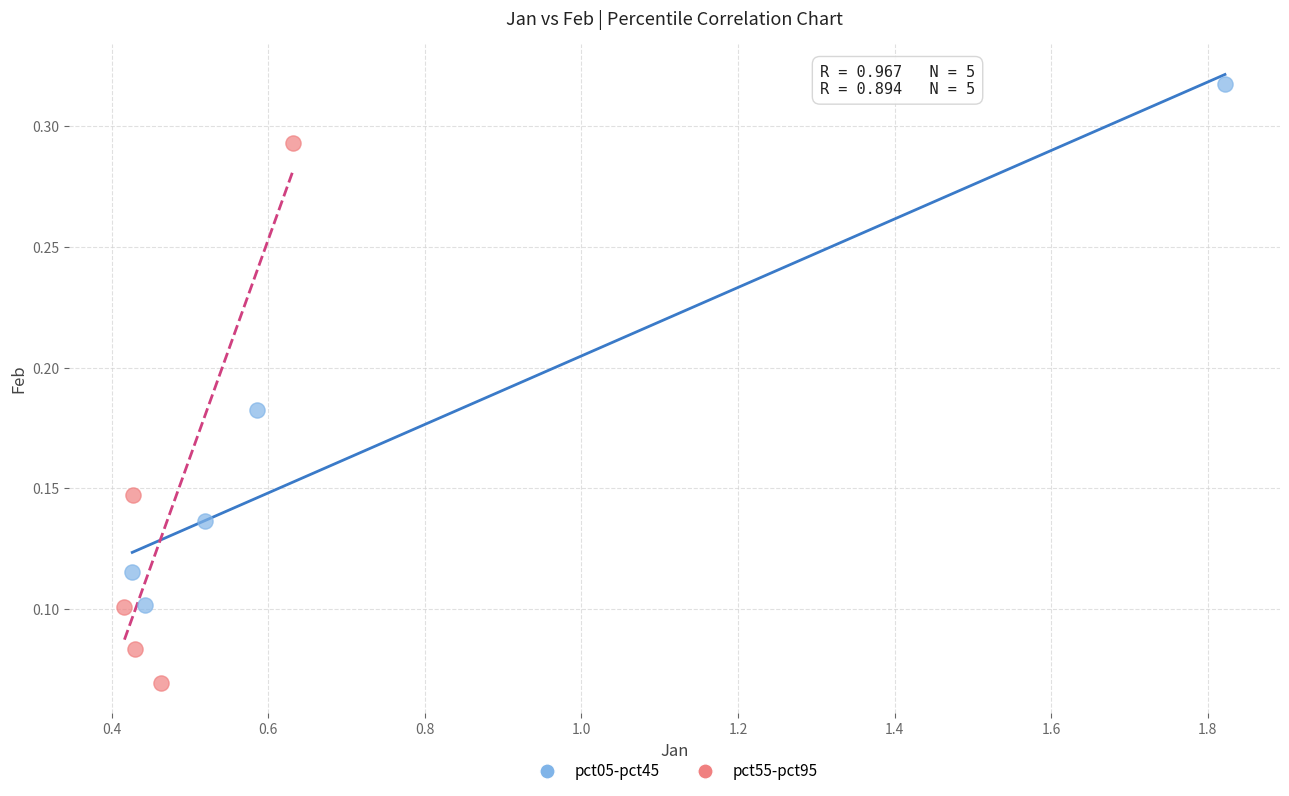

Which series reaches the maximum Y coordinate?

pct05-pct45